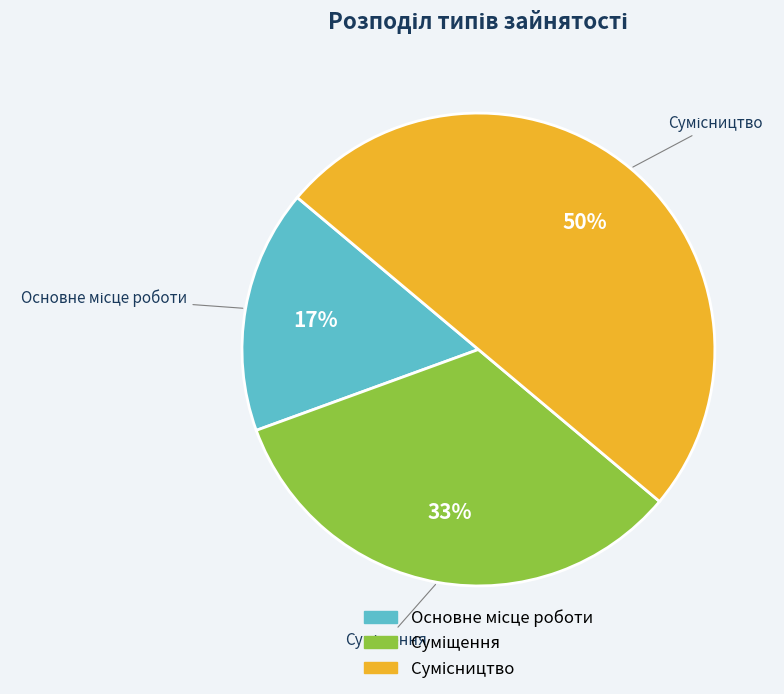

How many segments does this pie chart have?

3